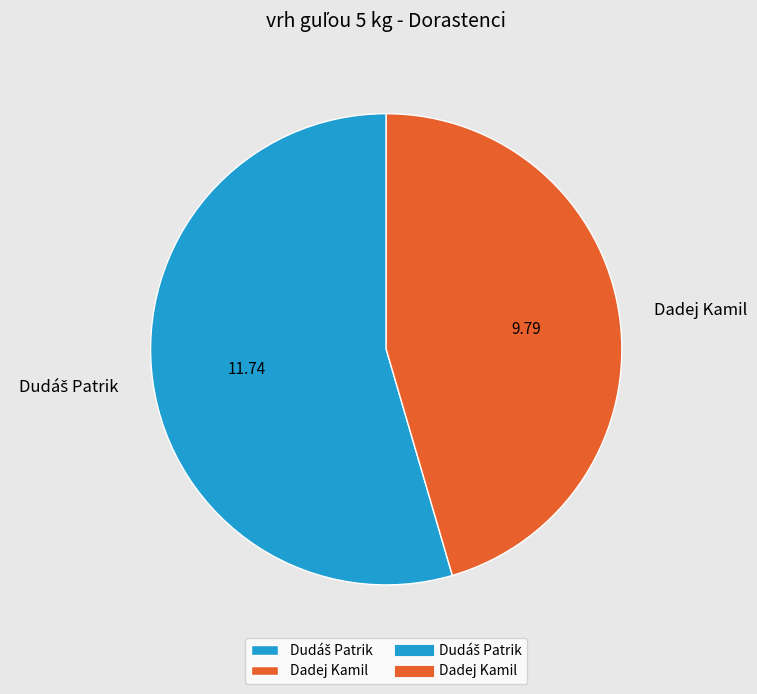

Count the number of slices in the pie.

2